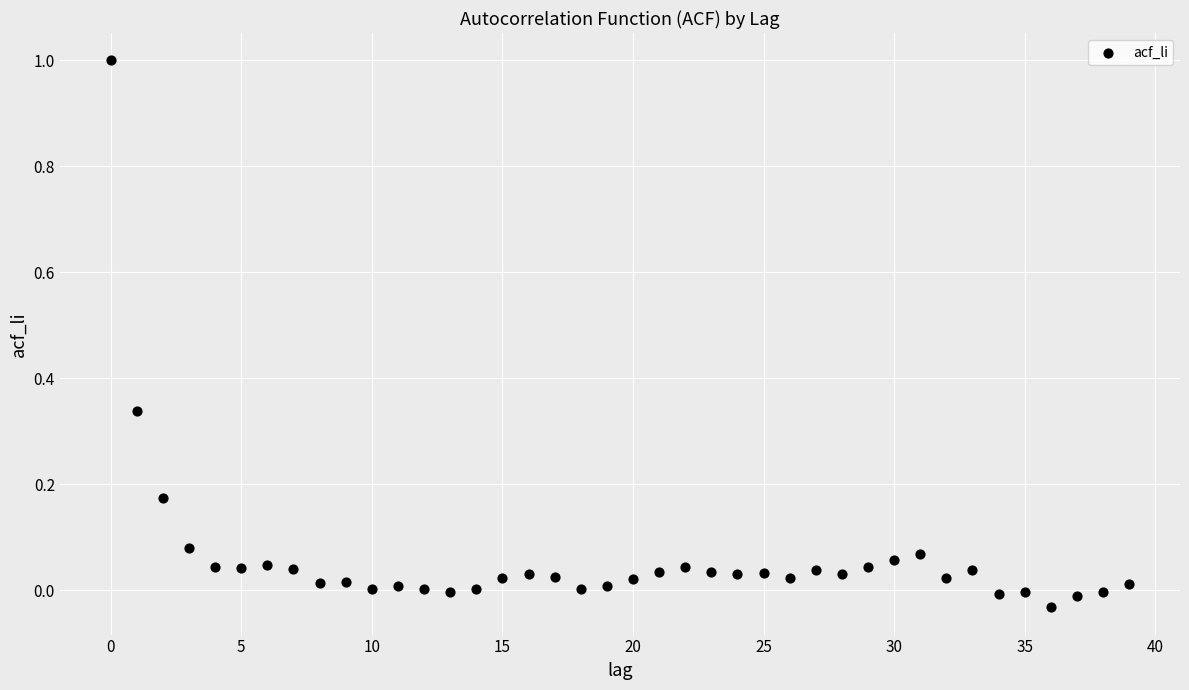

What is the range of Y values (max minus min)?

1.0